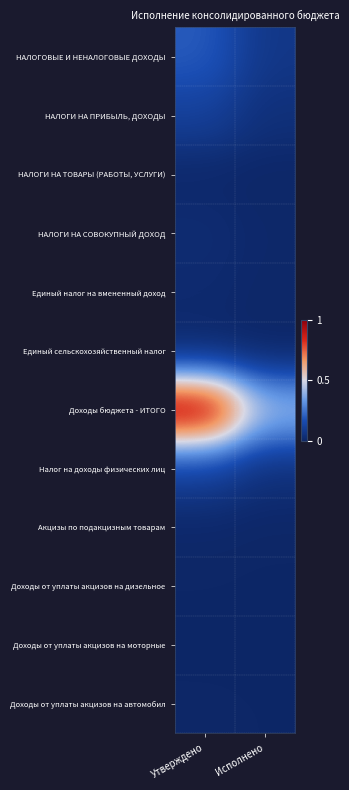

What is the difference between the highest and lowest values at Утверждено?

1.0